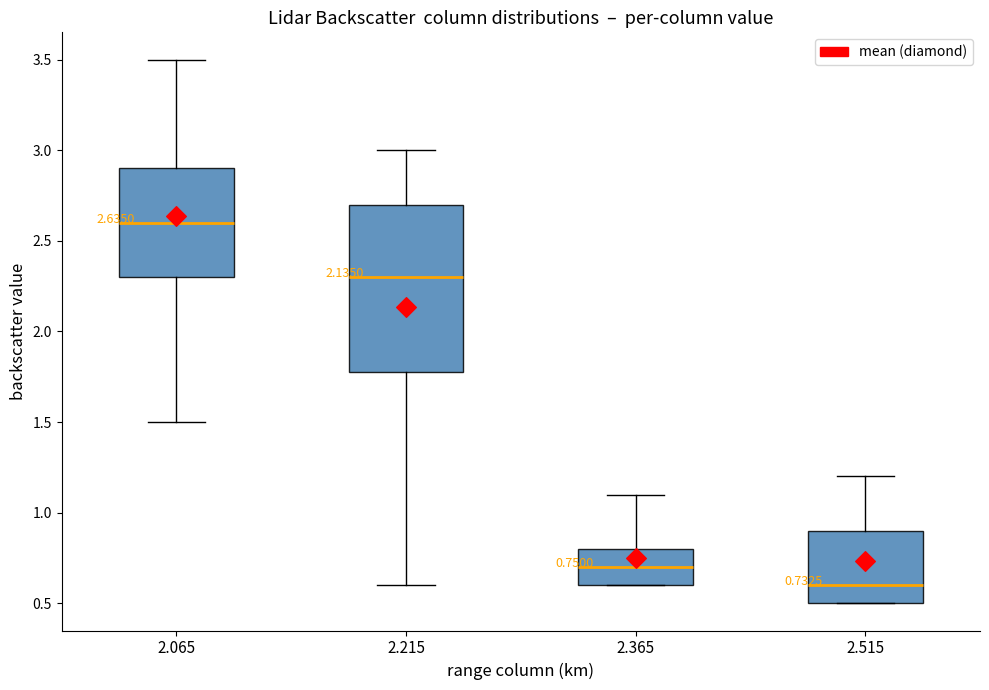

Which box has the highest median line?

2.065